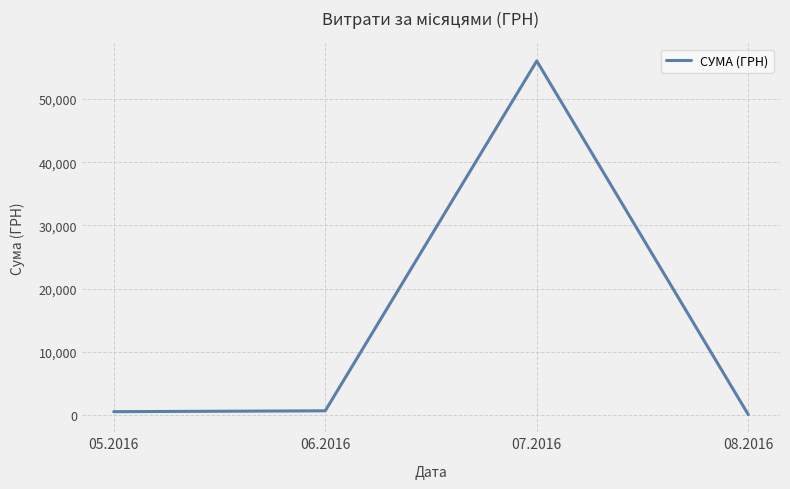

What is the sum of the values at 05.2016 and 06.2016?

1207.0